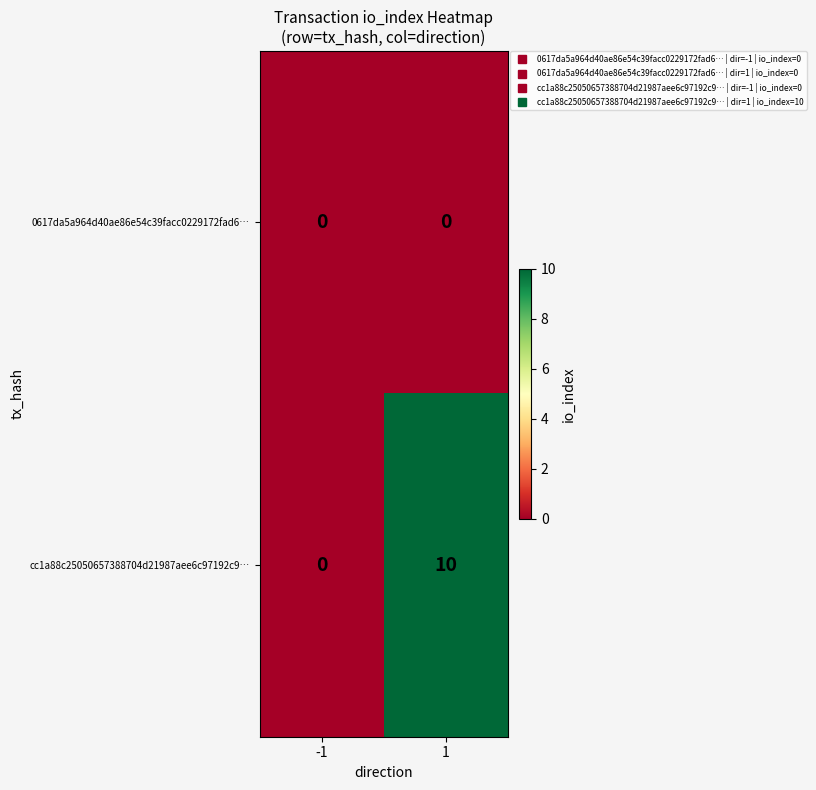

What is the difference between the highest and lowest values at 1?

10